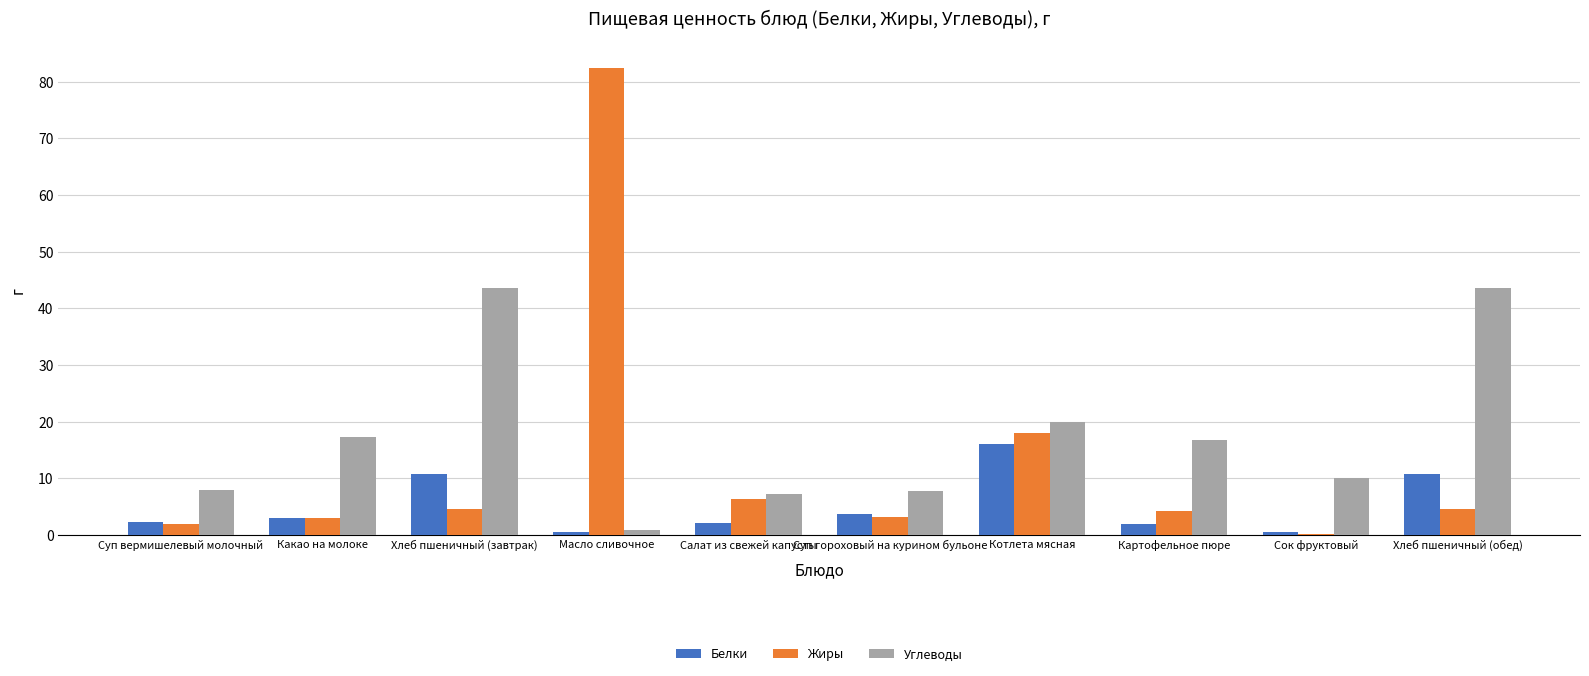

What is the sum of all Углеводы values?

174.7